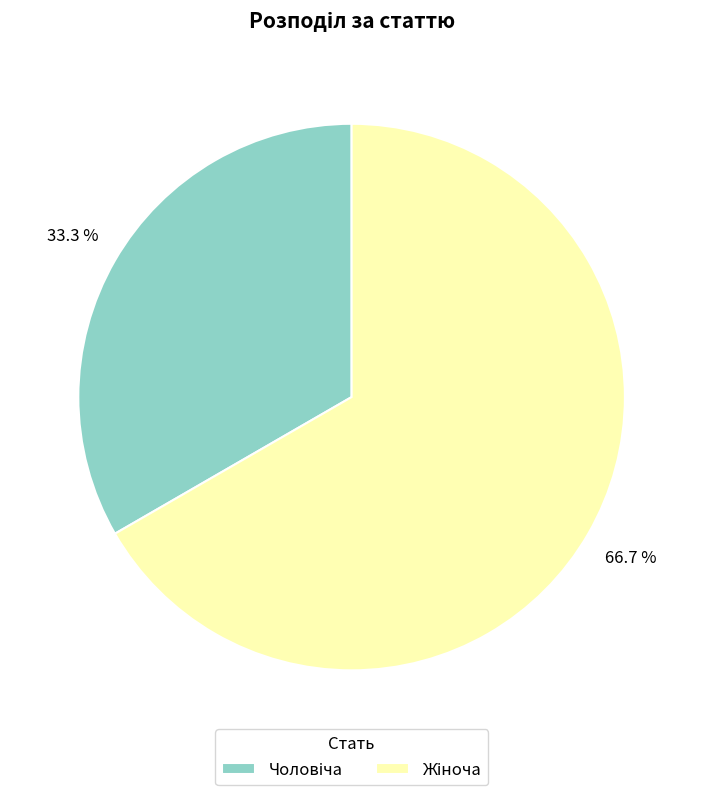

Is there any slice that represents more than half of the pie?

Yes